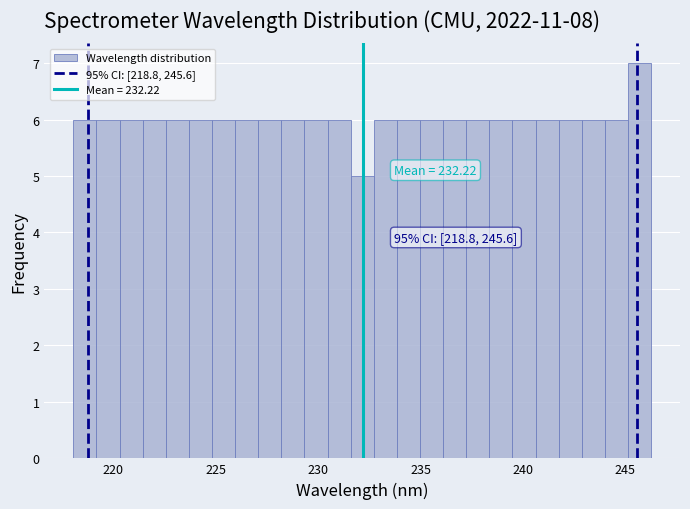

Around what value on the x-axis is the tallest bar? Give the approximate position of its centre, as read against the axis.

245.5